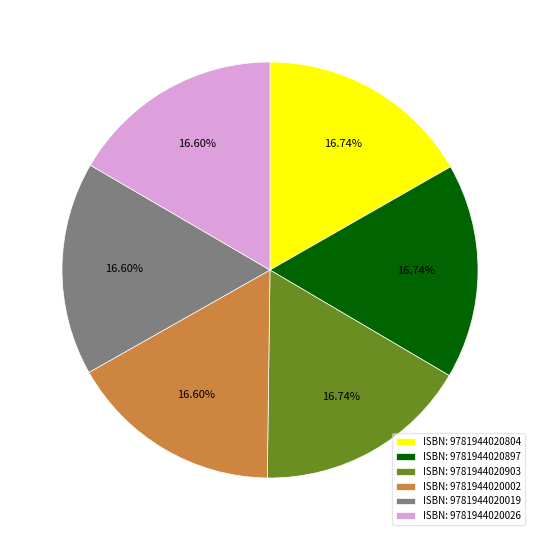

Combined, do ISBN: 9781944020804 and ISBN: 9781944020903 account for over 50%?

No